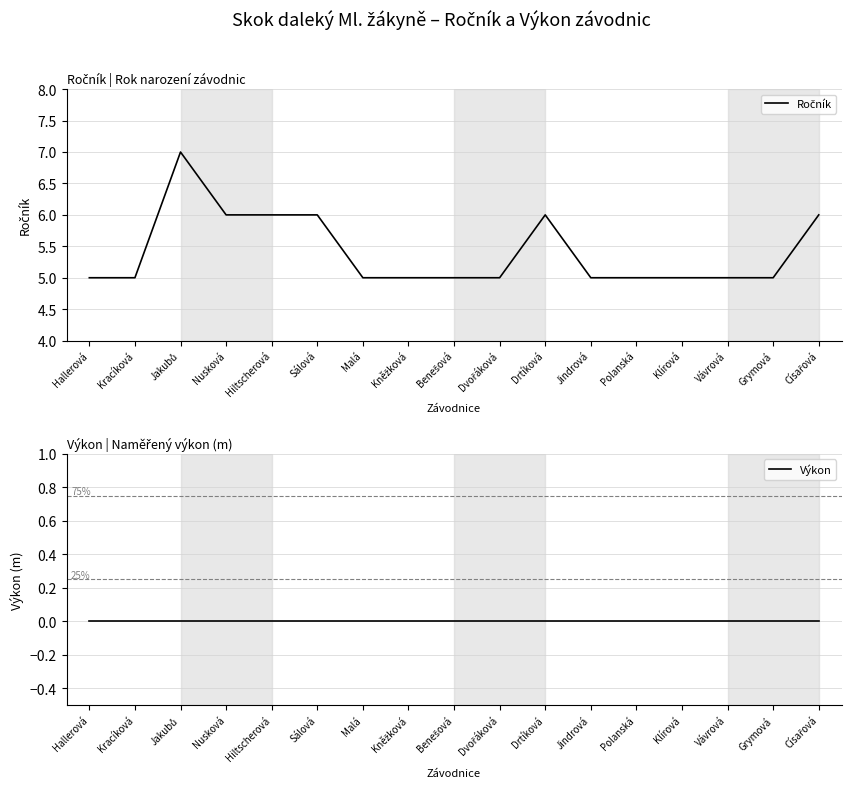

Count the Ročník values in the range 5 to 6.

16